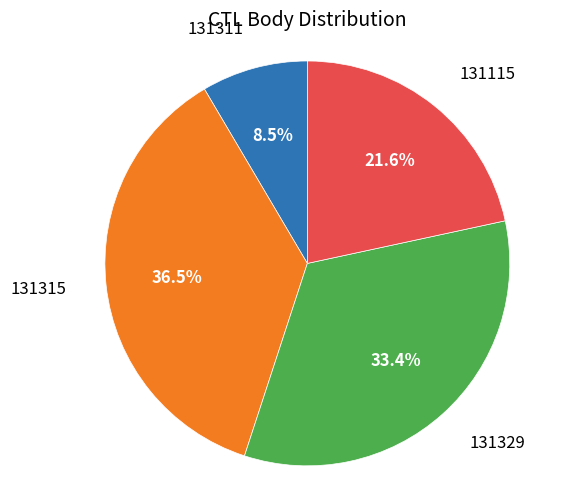

Count the number of slices in the pie.

4